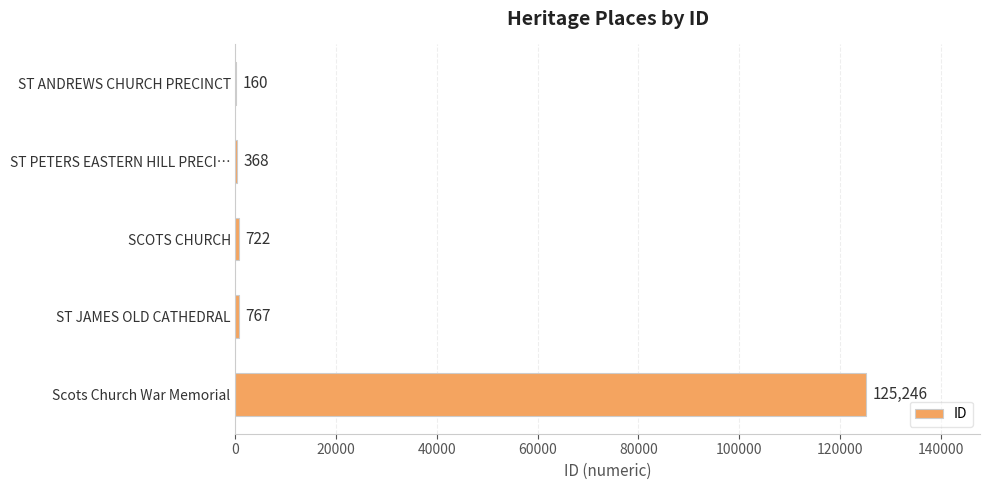

True or false: the data shows 722 at SCOTS CHURCH.

True